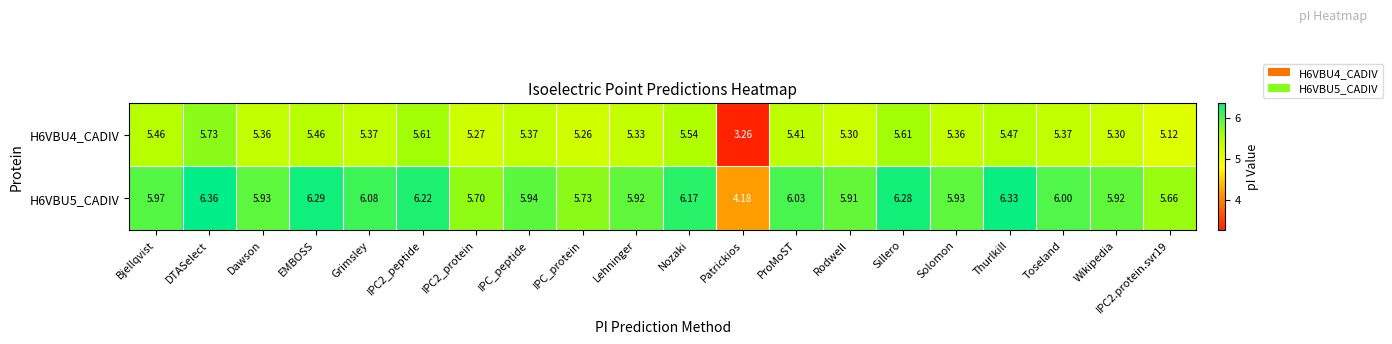

Which category has the lowest value in the H6VBU4_CADIV series?

Patrickios